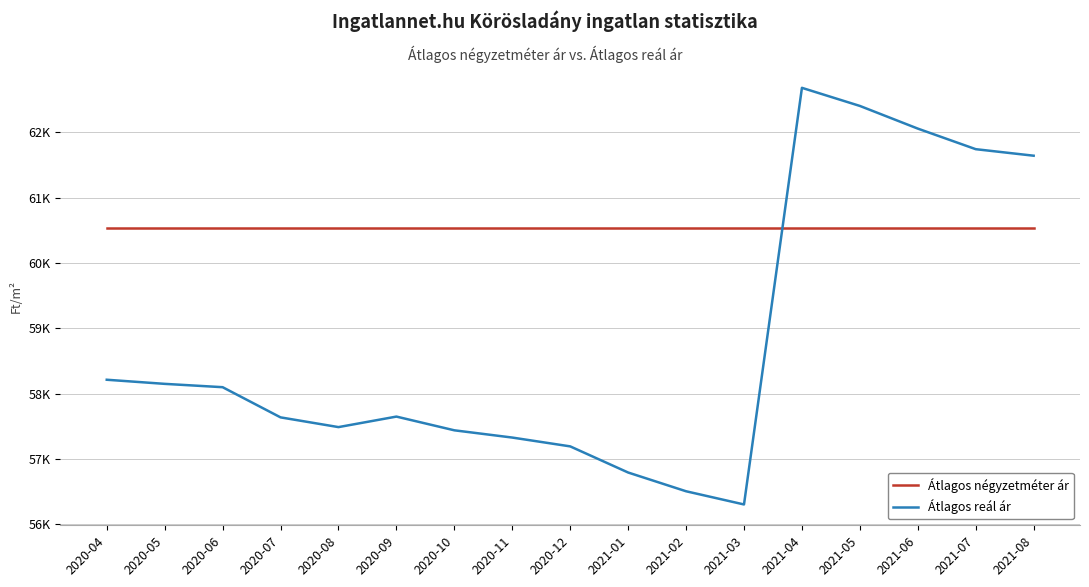

Where is the first local maximum for Átlagos reál ár?

2020-09